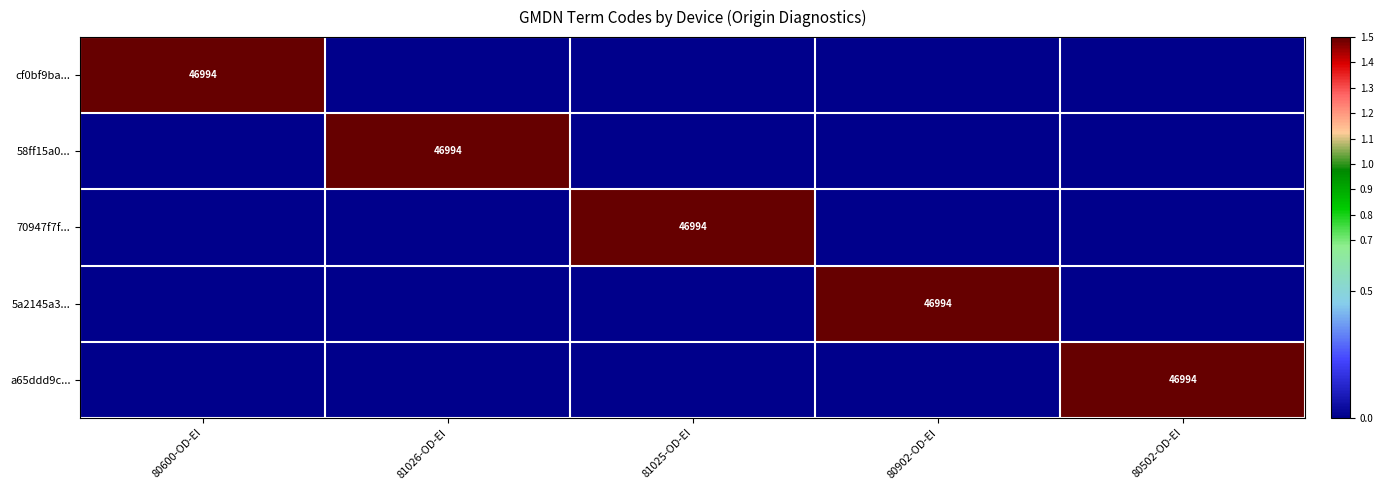

Is it true that 70947f7f... equals 24743 at 81025-OD-EI?

False